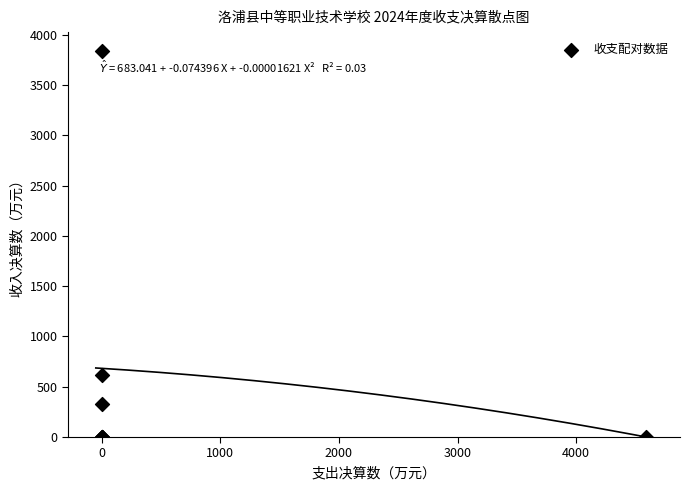

What Y value in the scatter plot is closest to 1917?

618.1